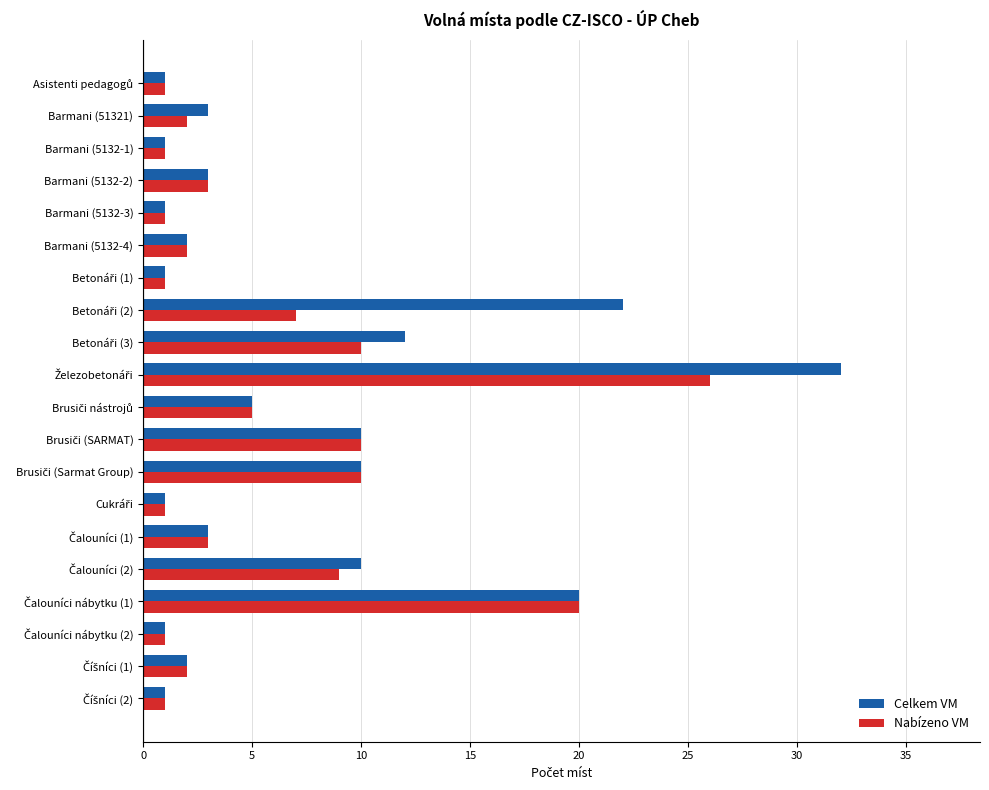

What is the minimum value for Nabízeno VM?

1